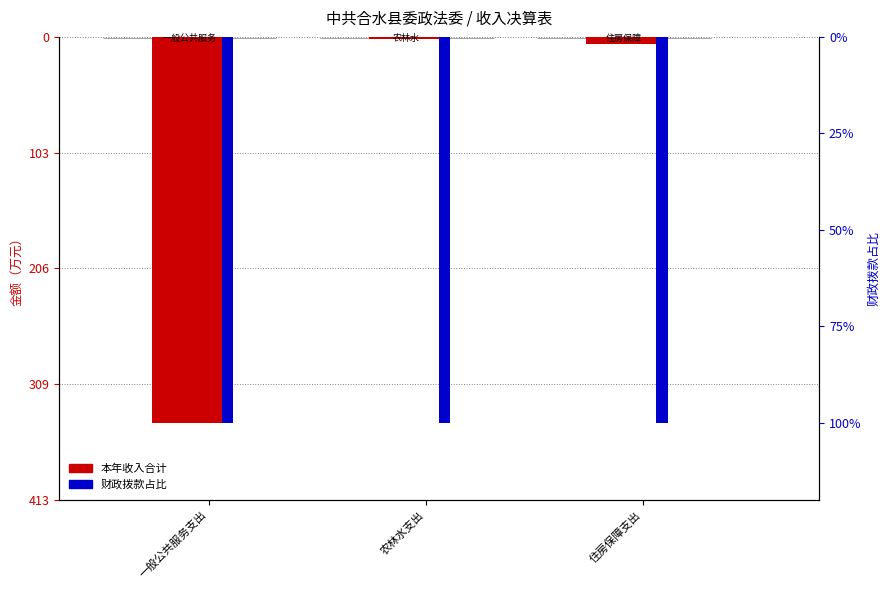

At how many categories does at least one series exceed -269?

3